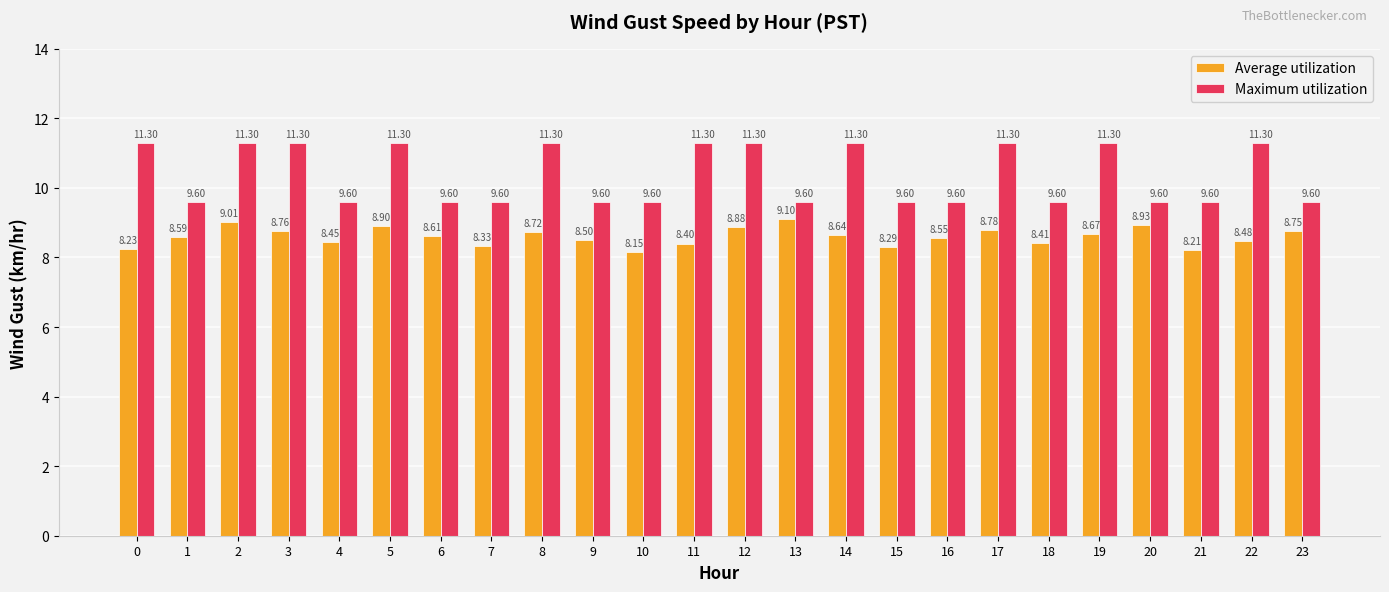

At how many categories does at least one series exceed 8?

24